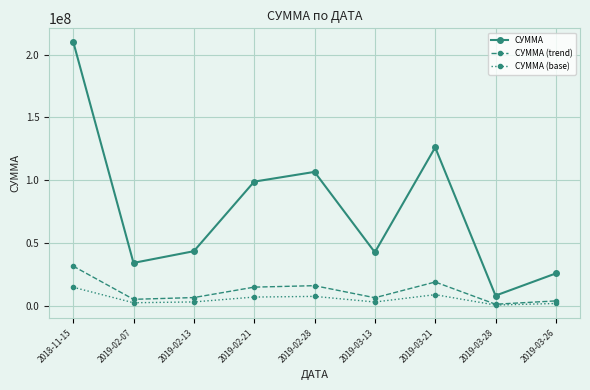

True or false: СУММА (base) has more than 1 interior local peaks.

True